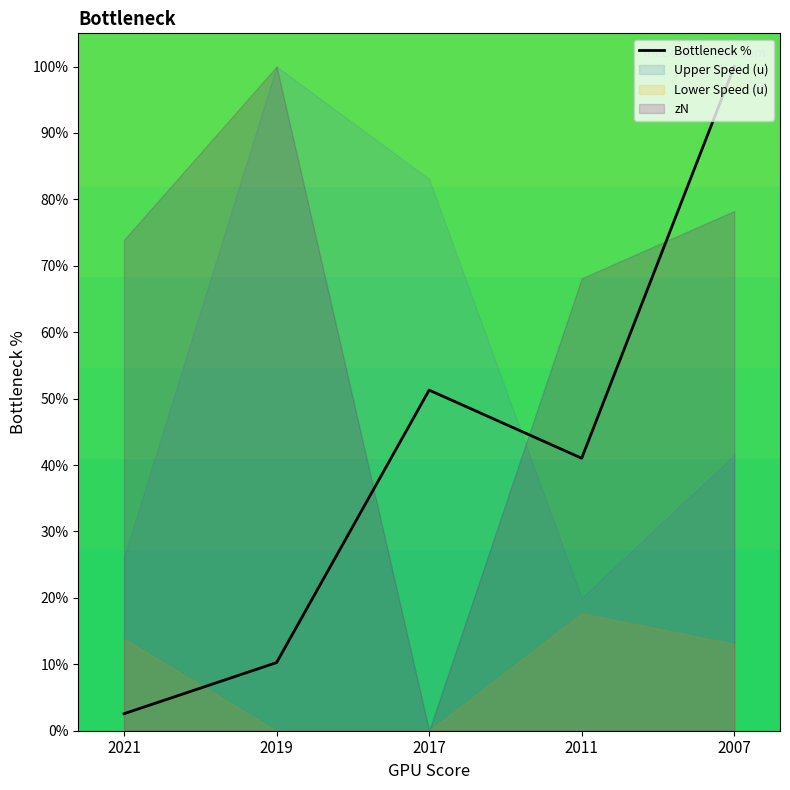

Does the chart display data point markers on the line(s)?

No